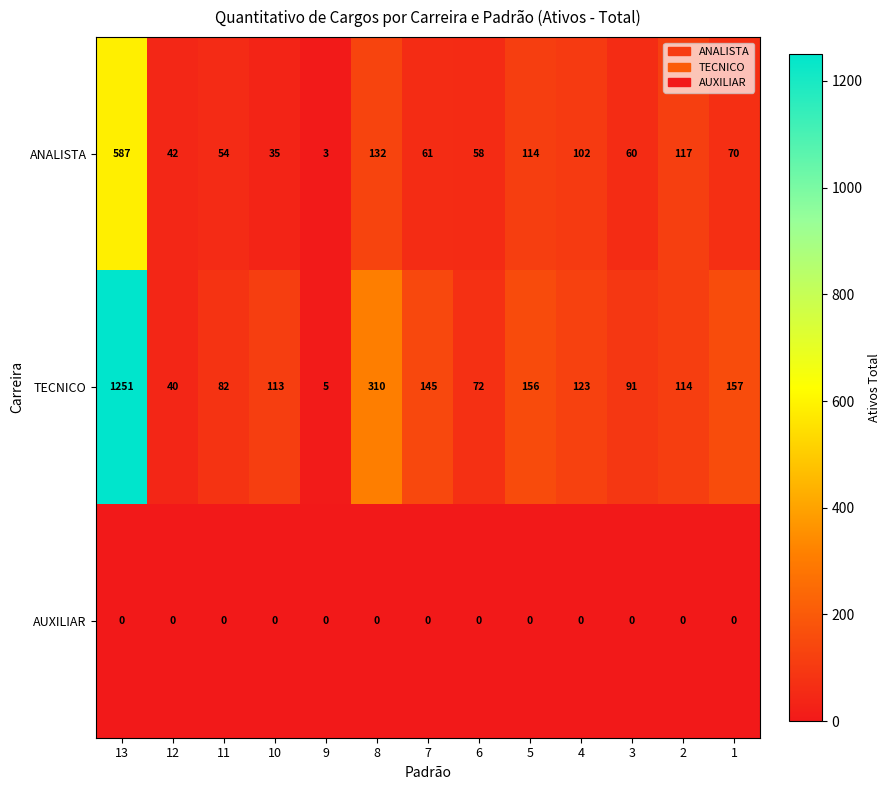

What is the difference between the TECNICO values at 13 and 7?

1106